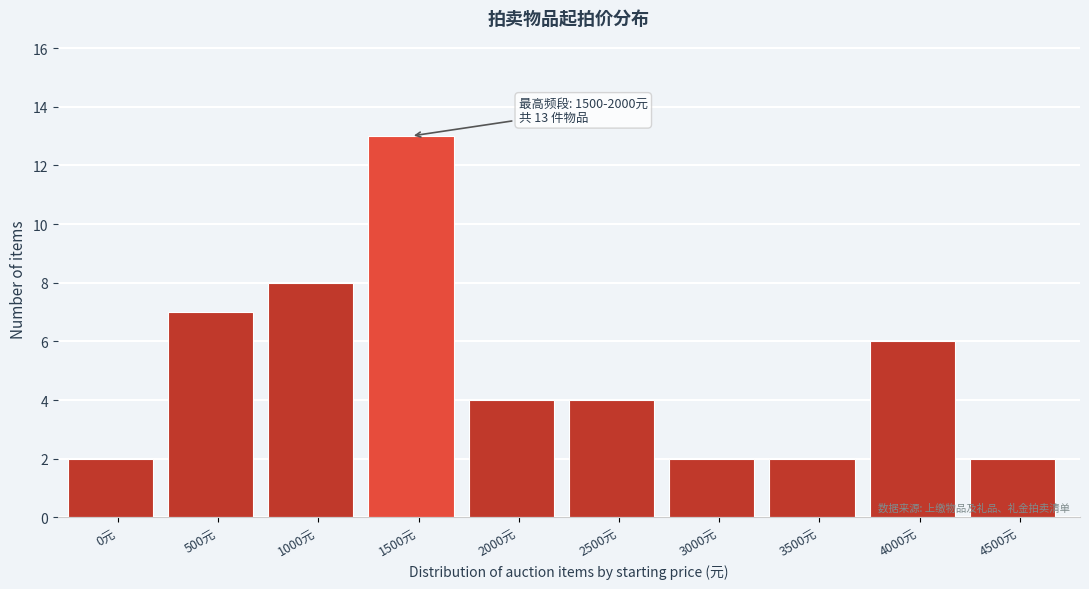

Reading right to left, transcribe all the data shown in this chart.

4500元=2	4000元=6	3500元=2	3000元=2	2500元=4	2000元=4	1500元=13	1000元=8	500元=7	0元=2